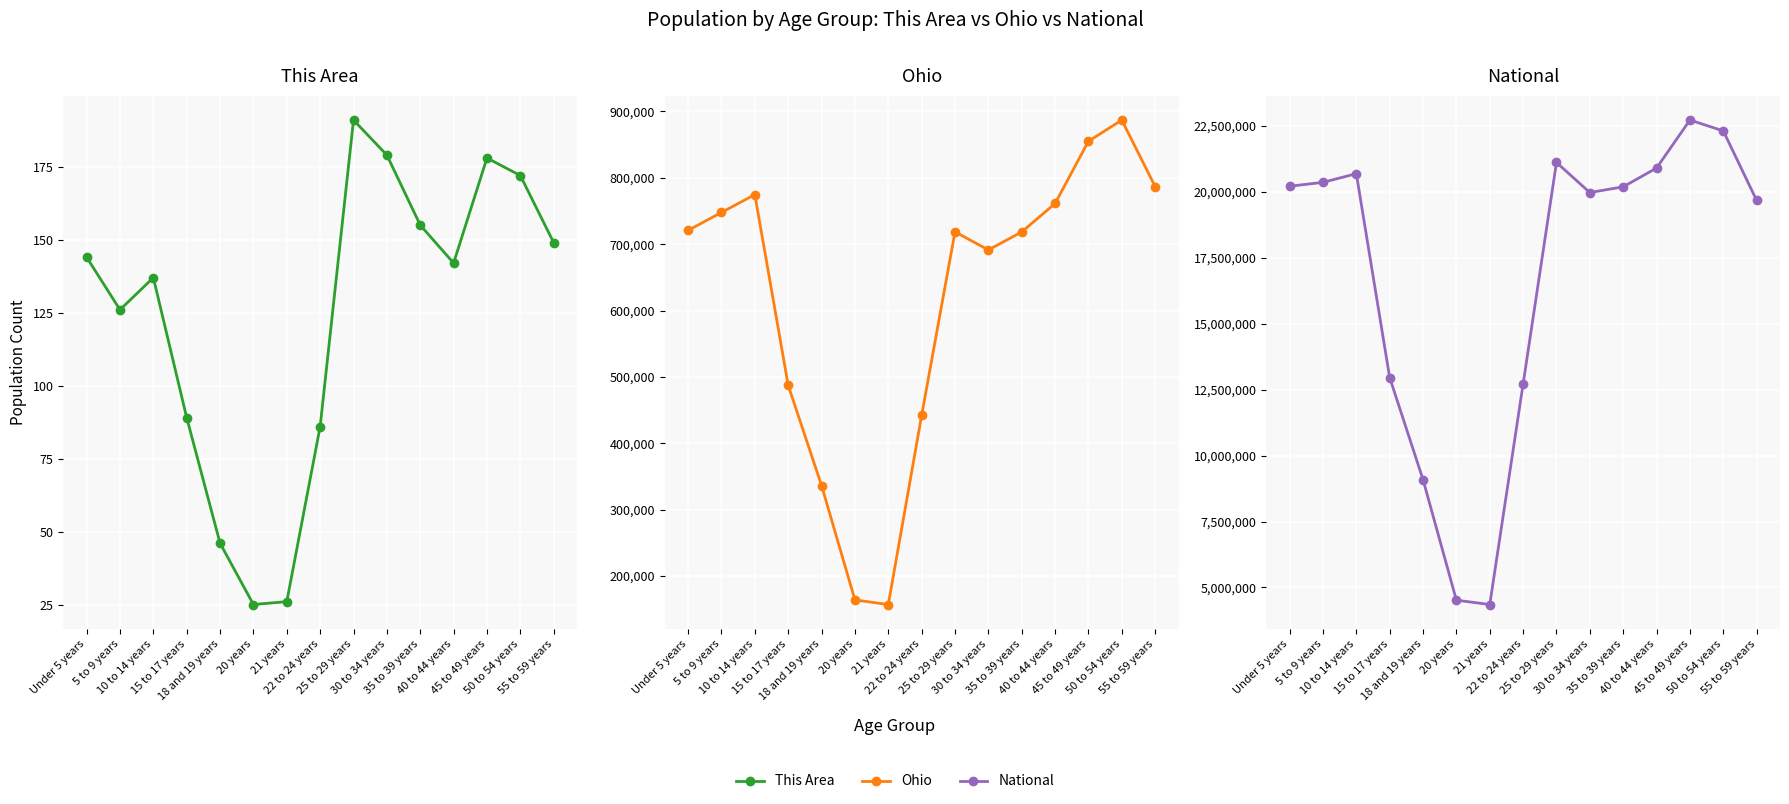

How many values in the This Area series are below 142?

7